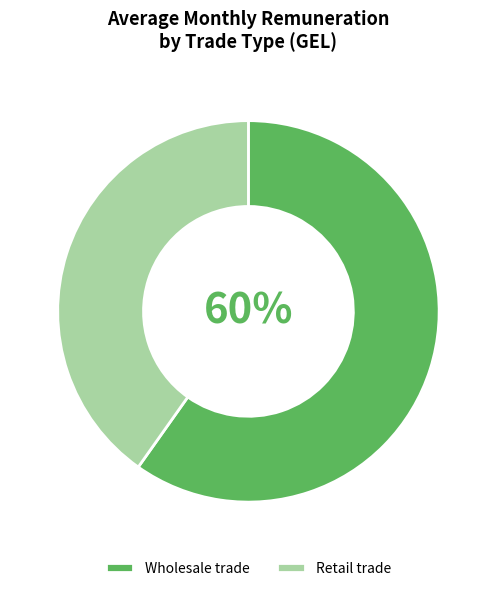

Does Retail trade account for over 50% of the chart?

No